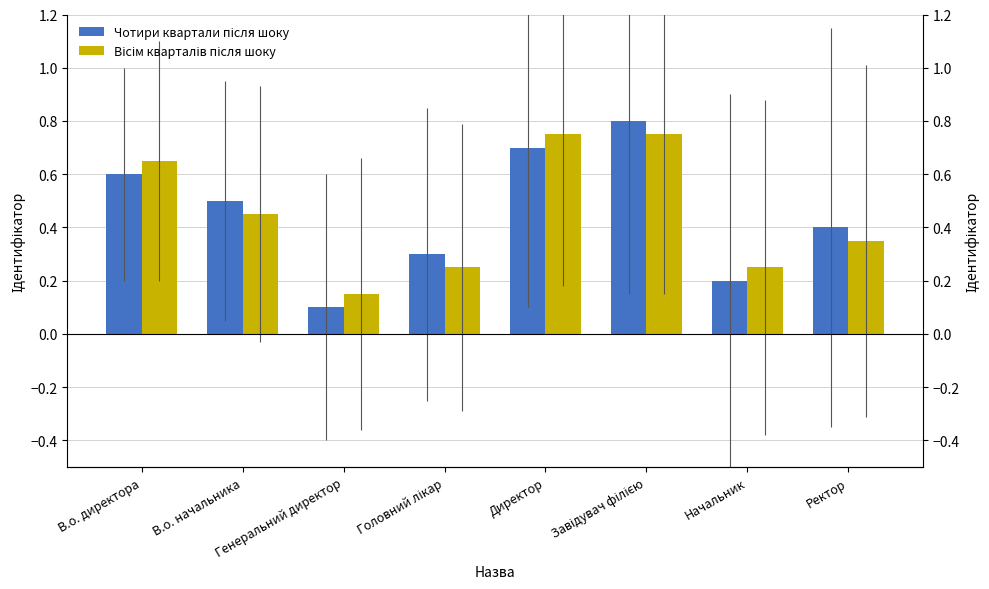

What is the total value across all series at Завідувач філією?

1.6